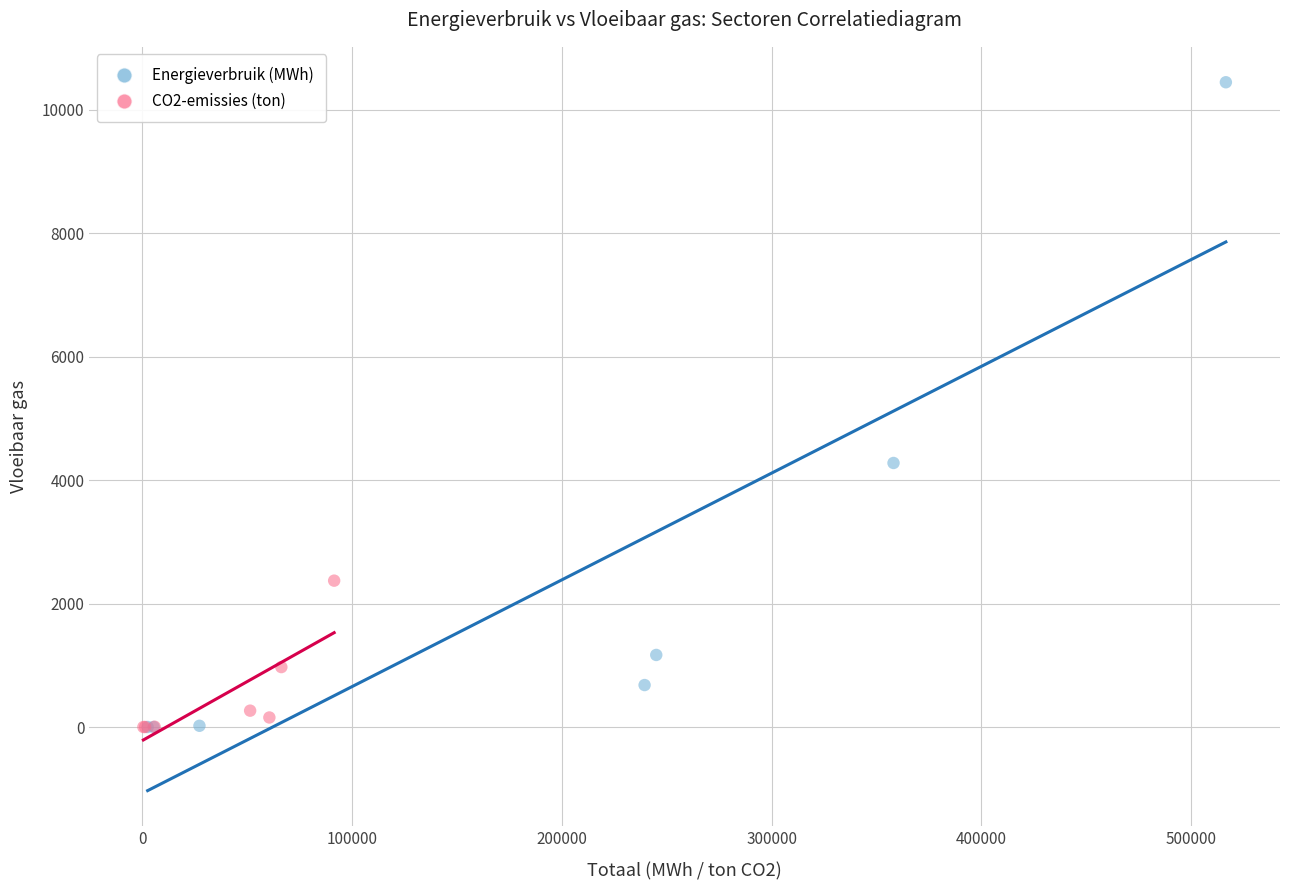

Which series has the largest Y range (max minus min)?

Energieverbruik (MWh)